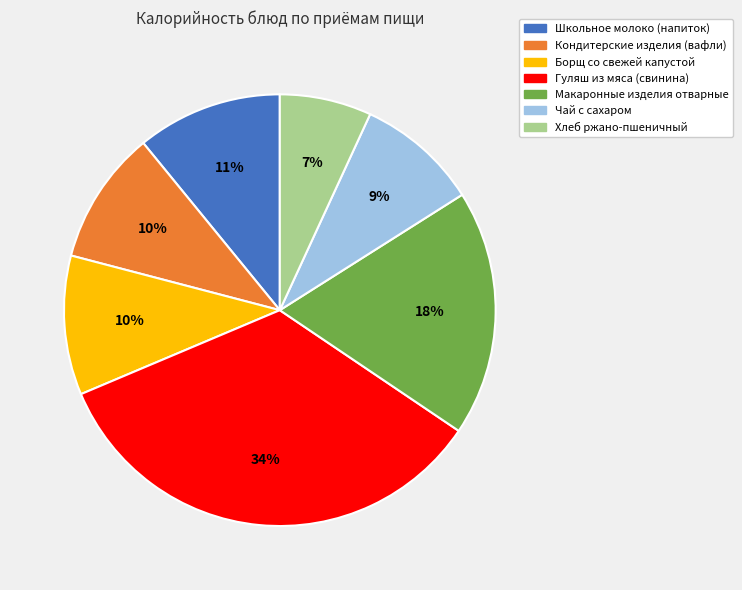

Do Хлеб ржано-пшеничный and Борщ со свежей капустой together represent more than half of the pie?

No